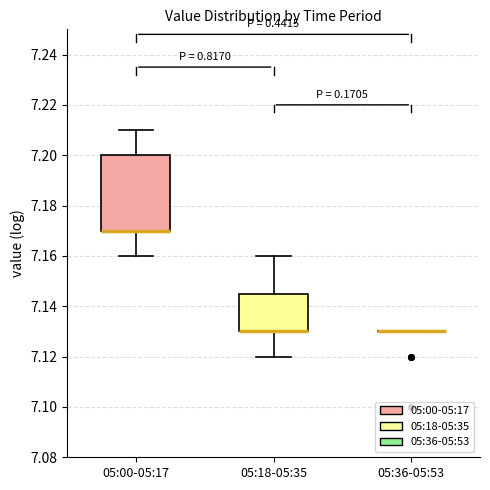

Reading left to right, transcribe this box plot: for each box, give where its median line is, the range the box spans, and where its two whiskers end, as read against the y-axis. The values are not printed on the chart, so give them approximately, as read against the axis.

05:00-05:17: median 7.170 (drawn on the box's lower edge), box 7.170 to 7.200, whiskers 7.160 to 7.210
05:18-05:35: median 7.130 (drawn on the box's lower edge), box 7.130 to 7.146, whiskers 7.120 to 7.160
05:36-05:53: box collapsed to a line at 7.130, whiskers 7.130 to 7.130